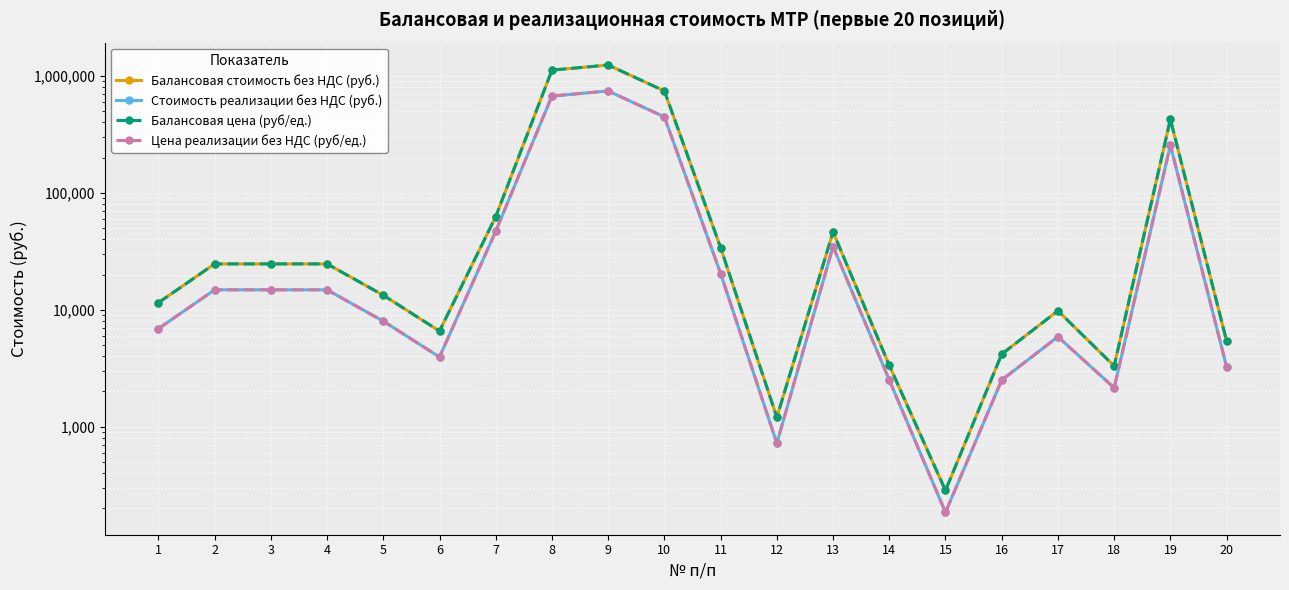

At which label does Стоимость реализации без НДС (руб.) first exceed 14795?

2